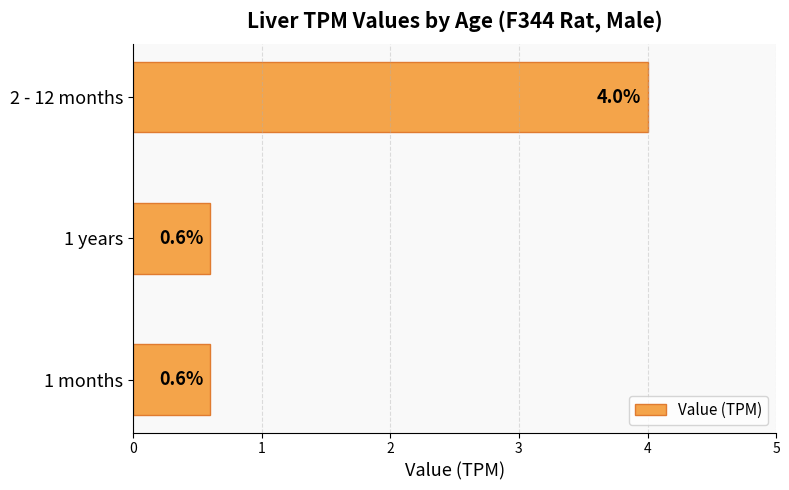

The value at 1 months is 0.6. True or false?

True